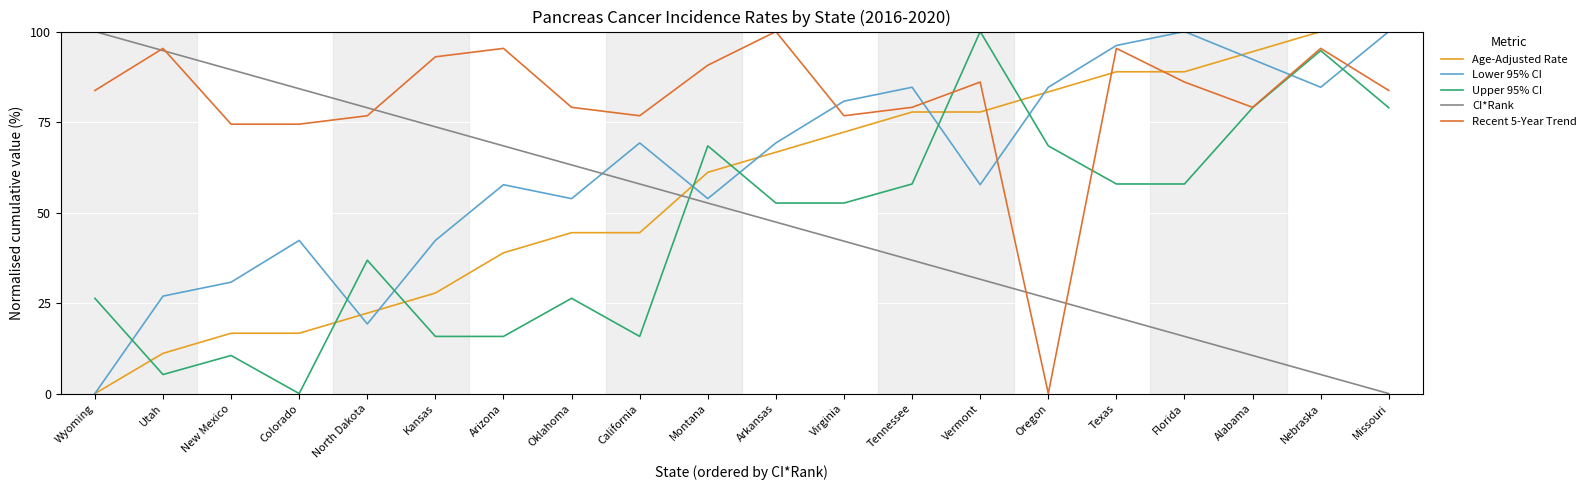

Which series has the largest total across all categories?

Recent 5-Year Trend